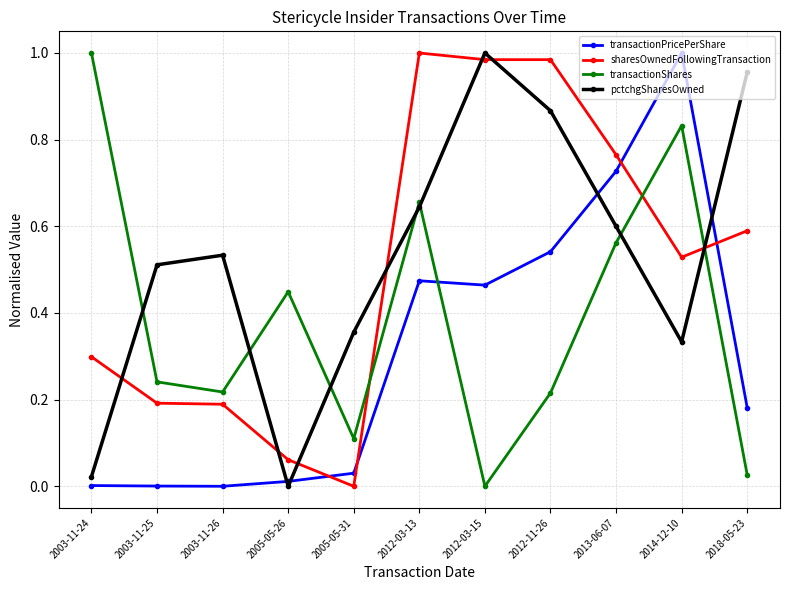

Which category has the highest value in the pctchgSharesOwned series?

2012-03-15